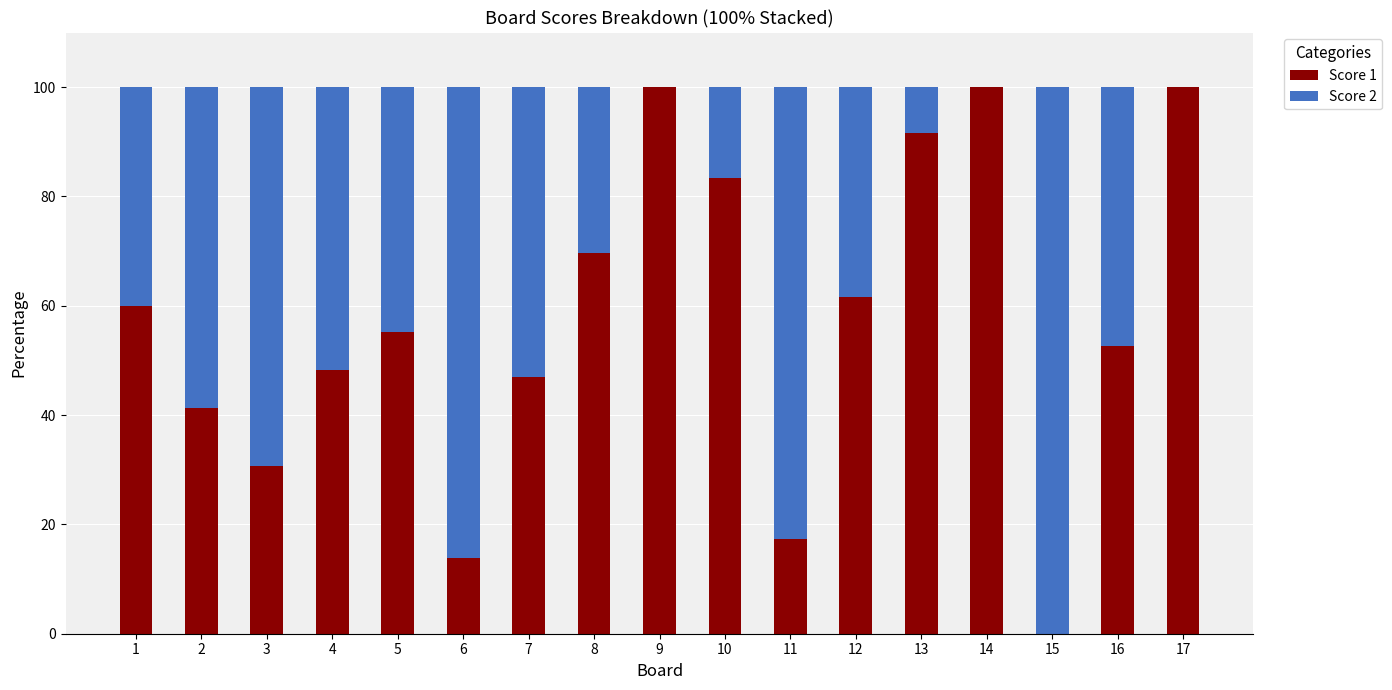

How many values in the Score 1 series exceed 55?

9